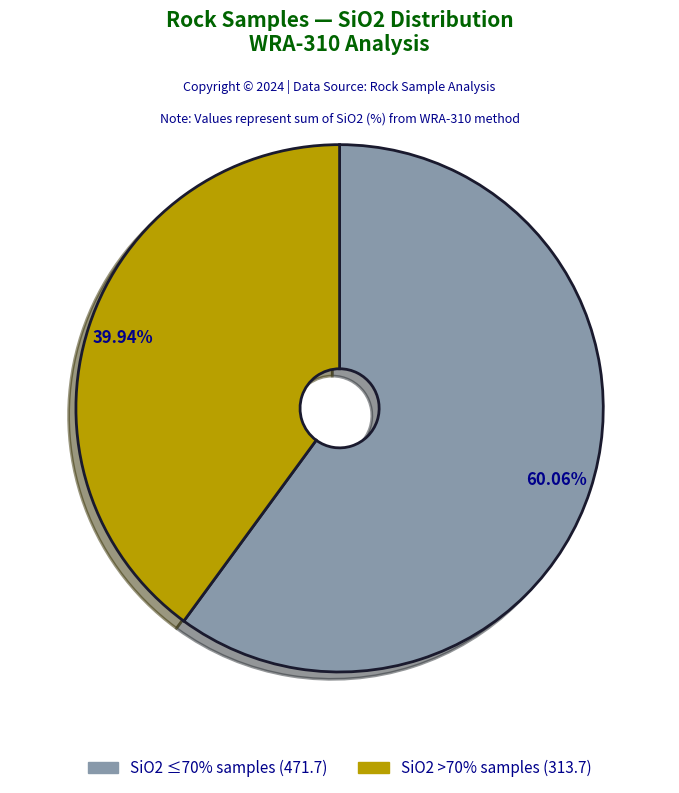

To the nearest percent, what is the average slice percentage?

50%